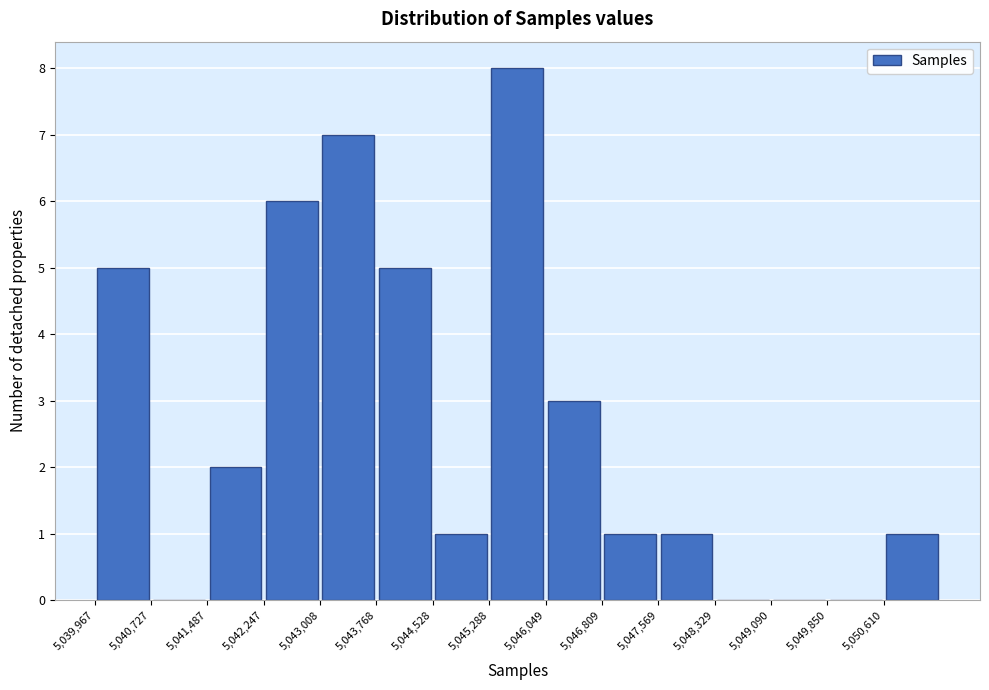

Reading left to right, transcribe this chart: for each bar, give the range it covers on the x-axis and its height. Neither the bar edges nor the heights are printed on the chart, so give them approximately, as read against the axes.

5040000 to 5040700: 5
5040700 to 5041500: 0
5041500 to 5042200: 2
5042200 to 5043000: 6
5043000 to 5043800: 7
5043800 to 5044500: 5
5044500 to 5045300: 1
5045300 to 5046000: 8
5046000 to 5046800: 3
5046800 to 5047600: 1
5047600 to 5048300: 1
5048300 to 5049100: 0
5049100 to 5049900: 0
5049900 to 5050600: 0
5050600 to 5051400: 1